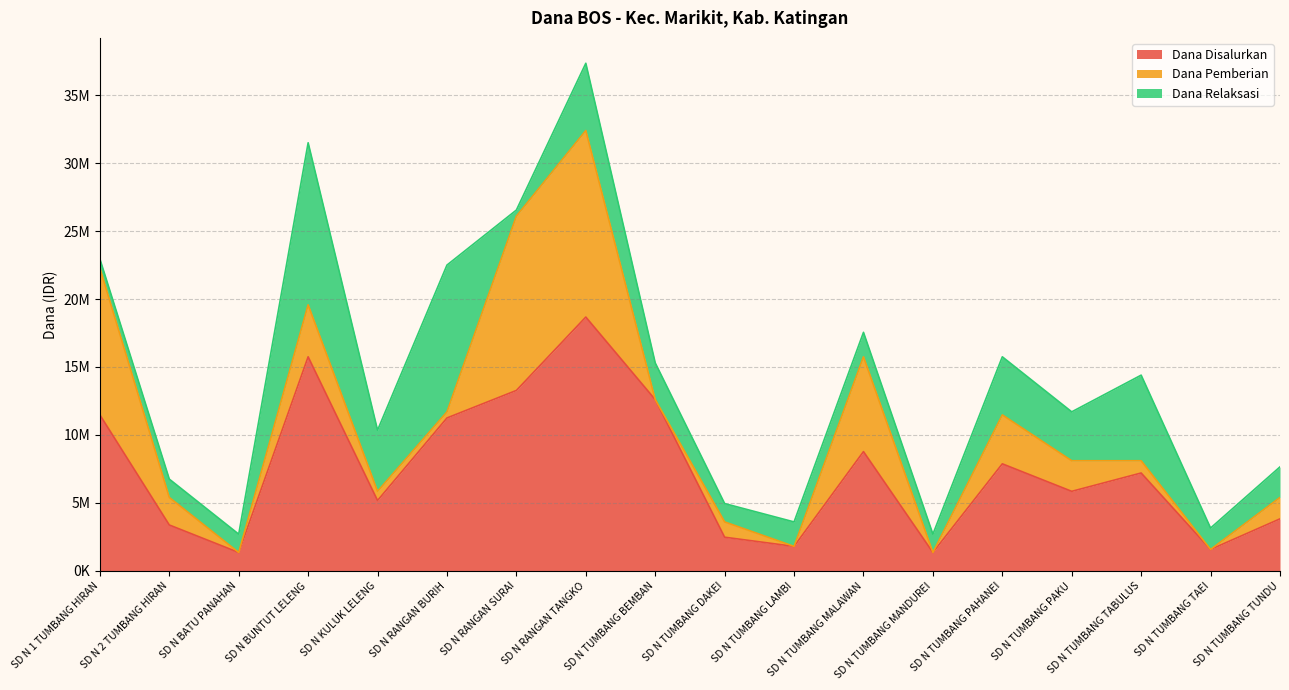

At how many categories does at least one series exceed 11883176?

4